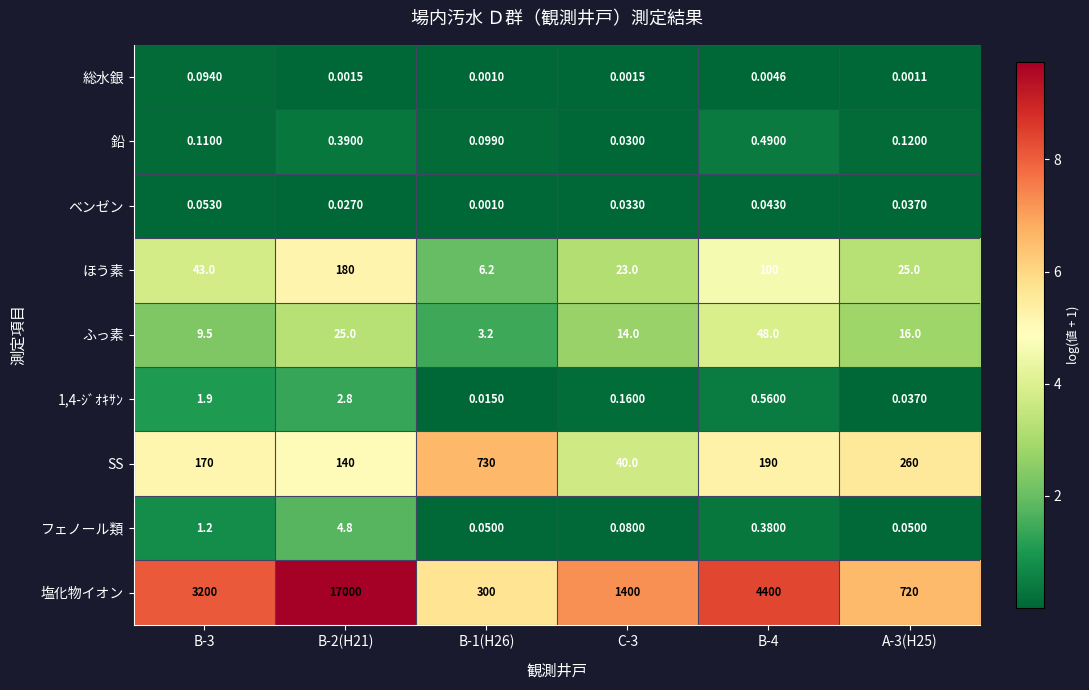

Which series has the largest total across all categories?

塩化物イオン